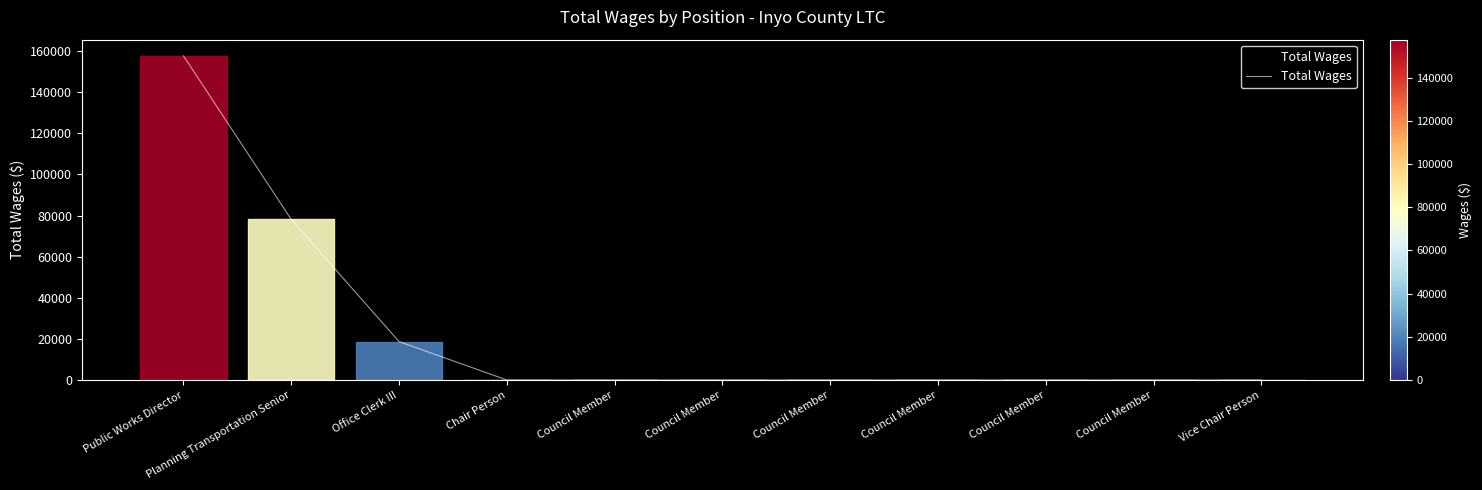

Reading left to right, list all the values displayed in this chart.

157642	78086	18672	0	0	0	0	0	0	0	0